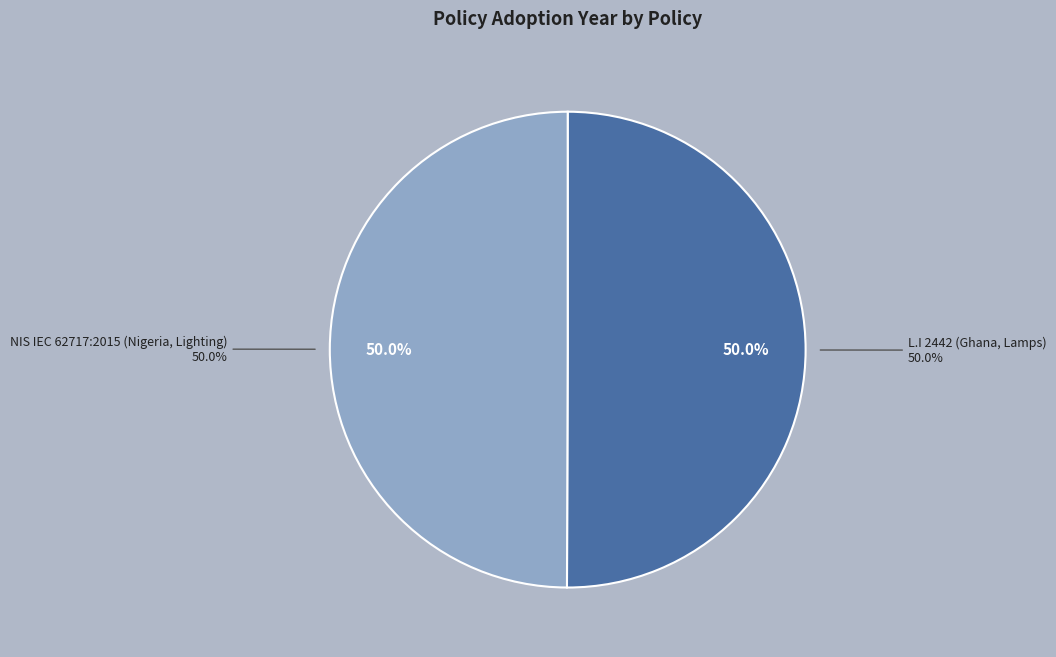

To the nearest percent, what portion does L.I 2442 (Ghana, Lamps) represent?

50%